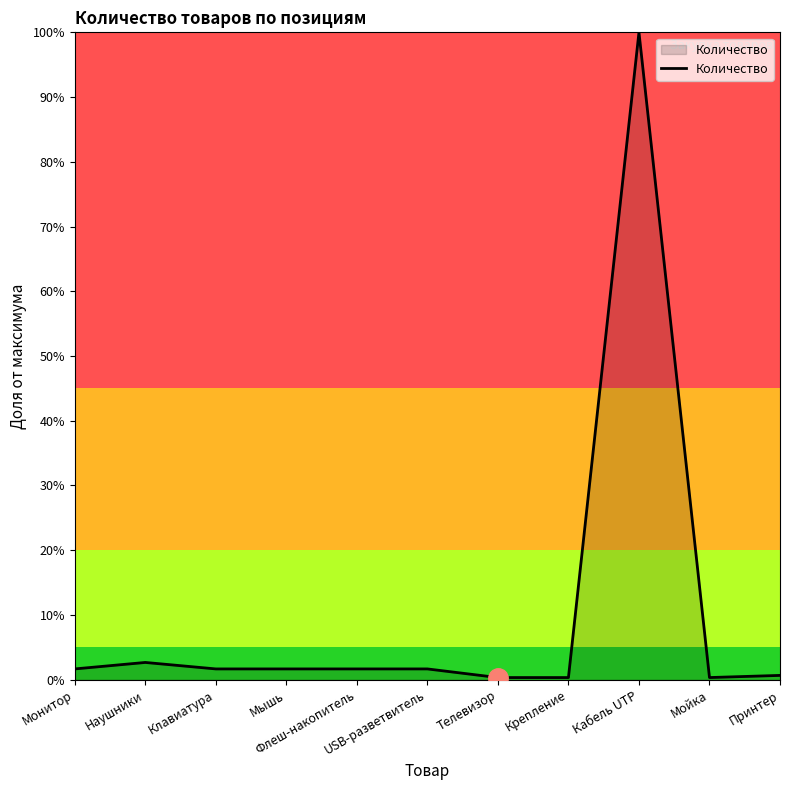

What is the greatest value displayed?

100.0